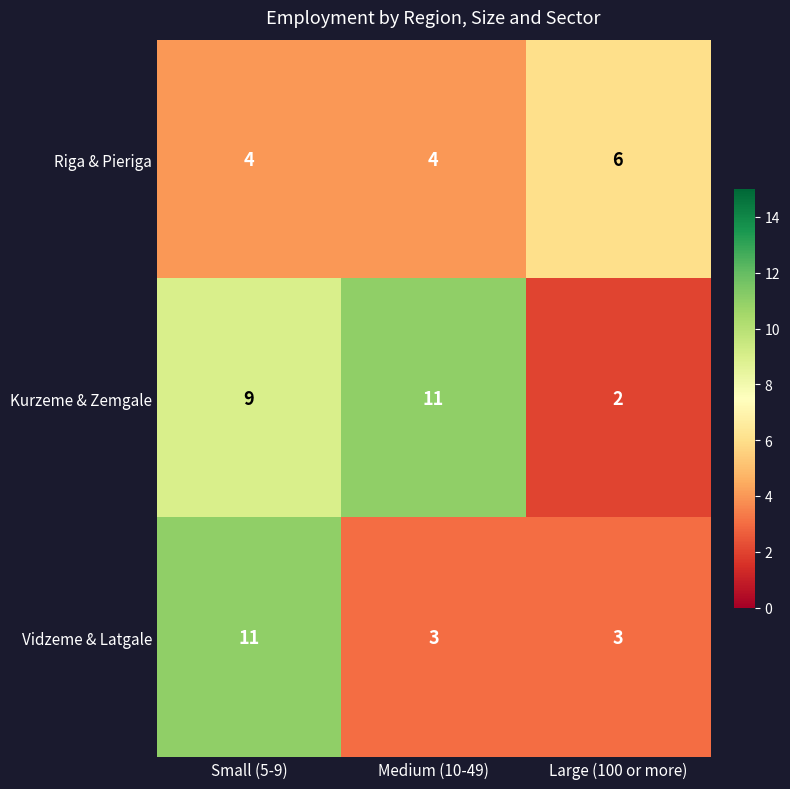

Which series has the widest spread of values?

Kurzeme & Zemgale